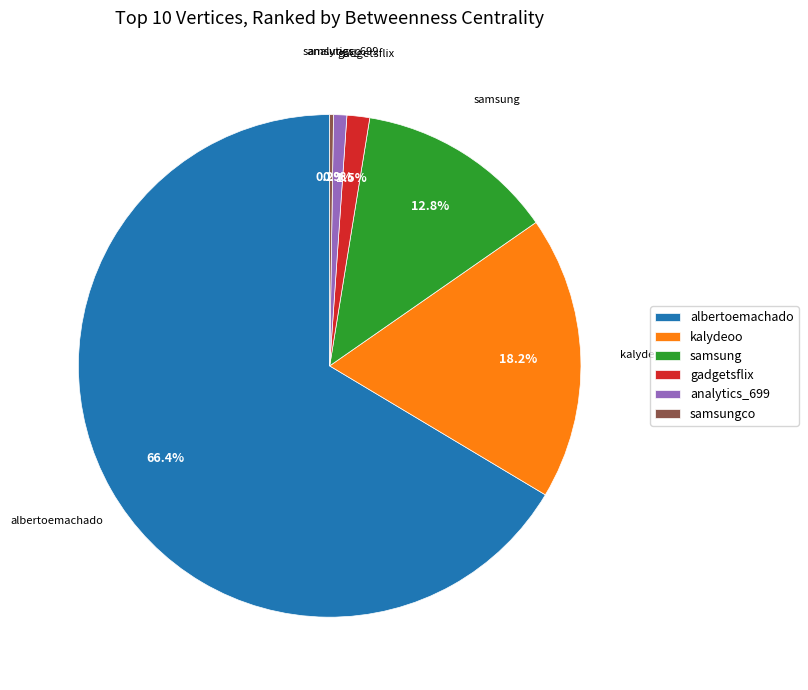

What percentage is the samsung slice, to the nearest percent?

13%